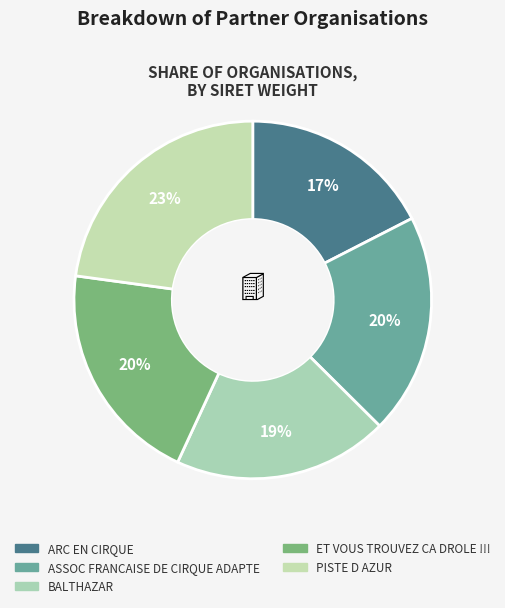

The ET VOUS TROUVEZ CA DROLE !!! slice represents 20% of the pie. True or false?

True